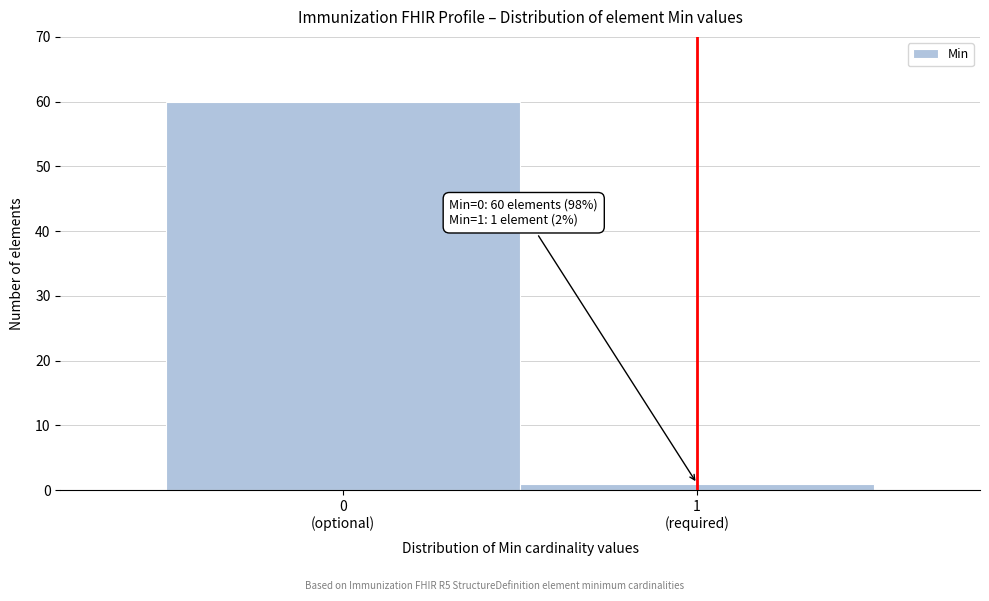

What is the maximum value shown in the chart?

60